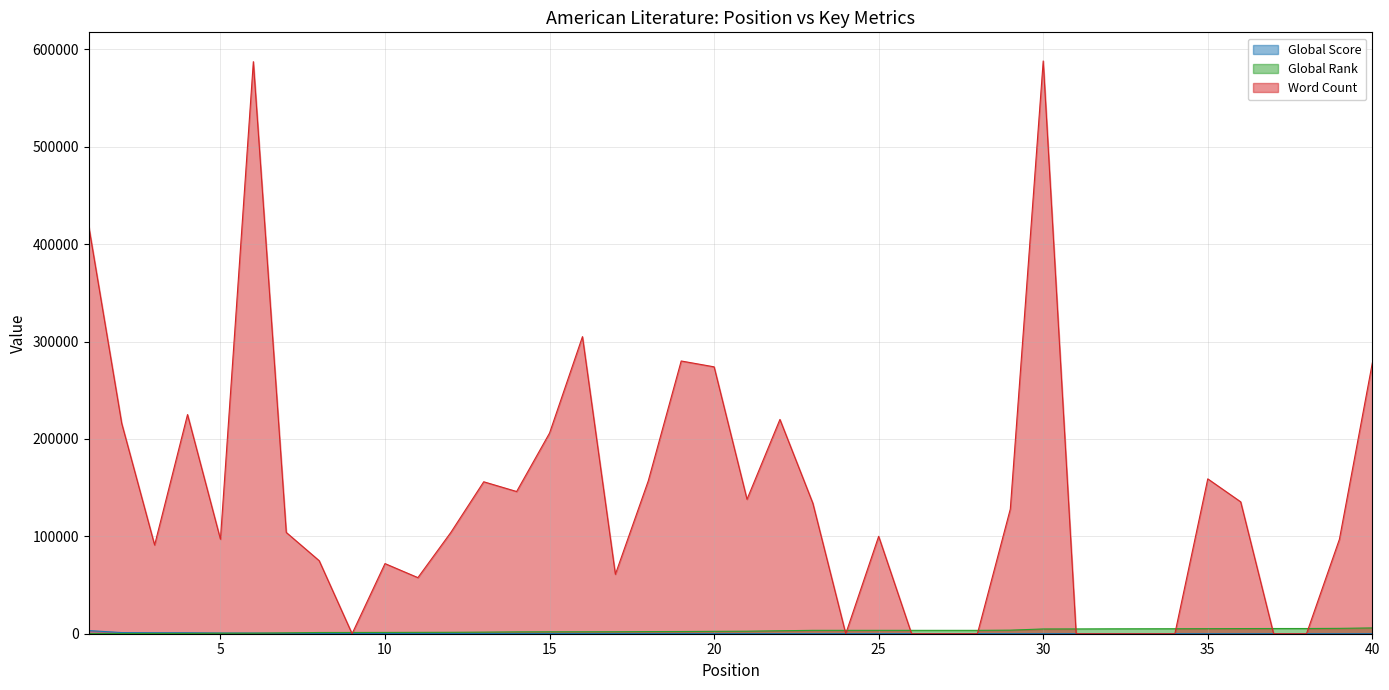

At which category is the sum across all series the highest?

30